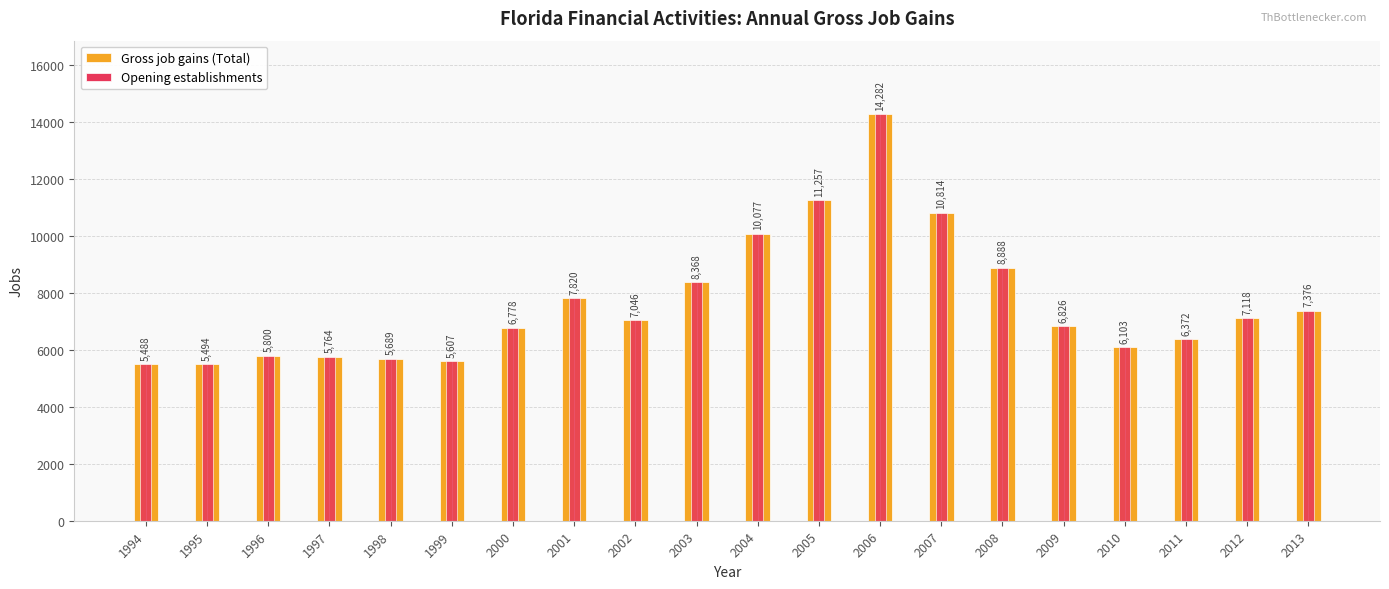

Which category has the lowest value in the Opening establishments series?

1994